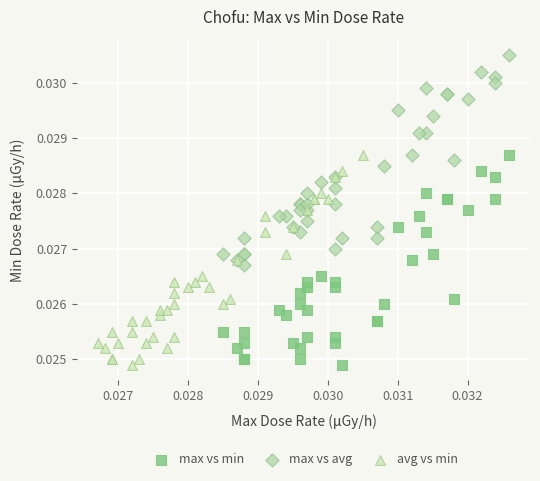

Which series reaches the maximum Y coordinate?

max vs avg